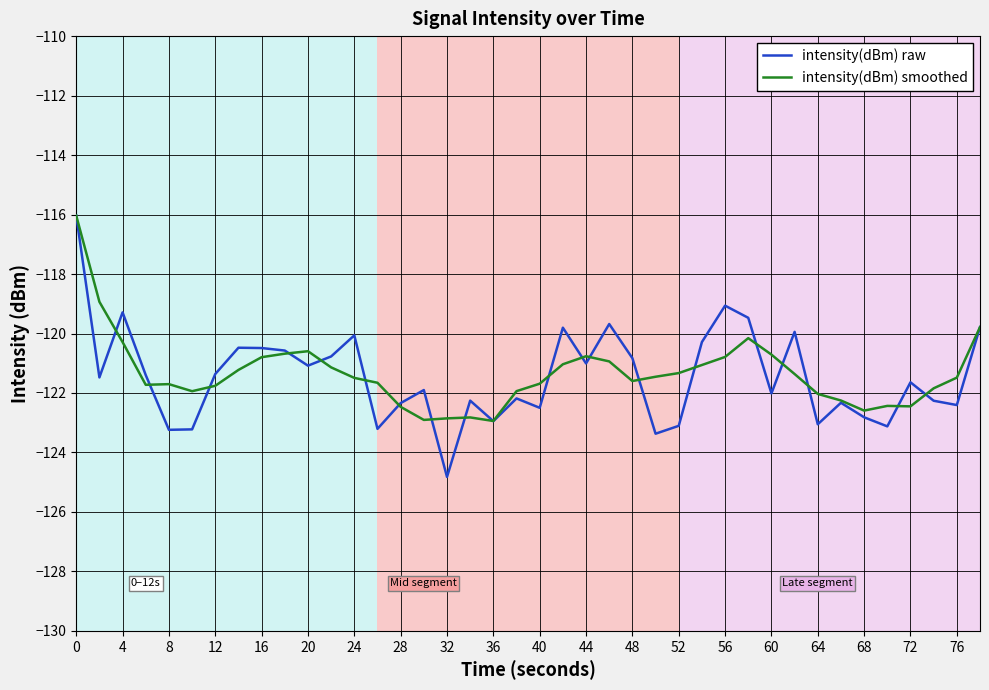

Which series has the largest range (max minus min)?

intensity(dBm) raw